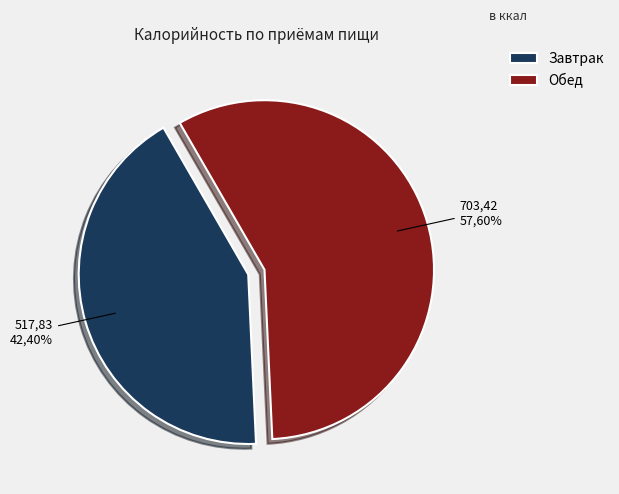

To the nearest percent, what is the combined percentage of Завтрак and Обед?

100%